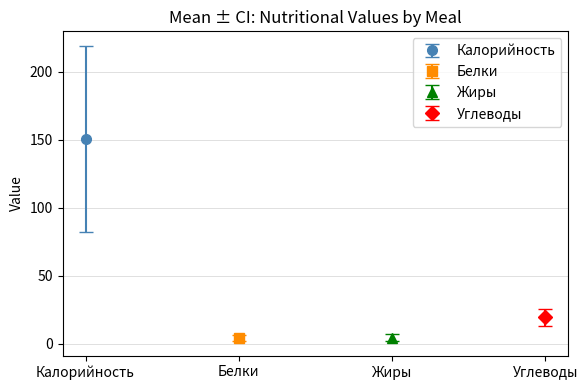

How many bars are there in each group?

4